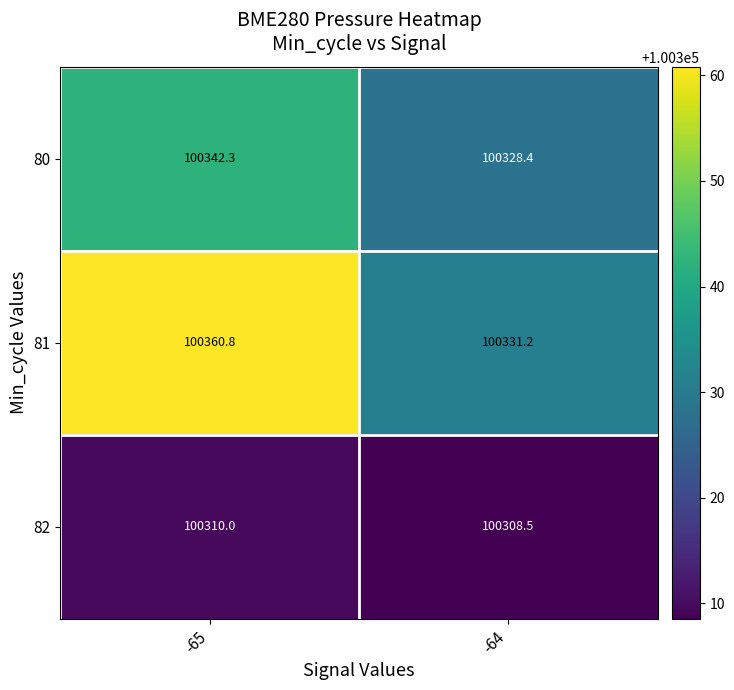

The value of 81 at -64 is 100331.2. True or false?

True